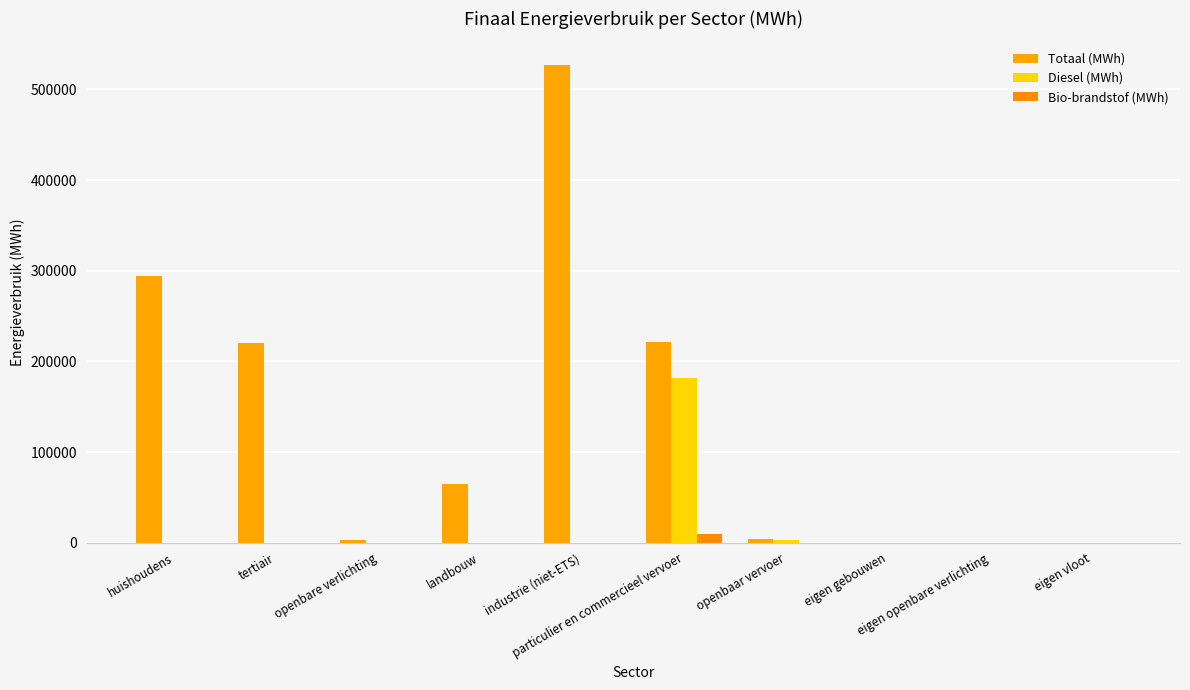

Rank the categories by Diesel (MWh) value from highest to lowest.

particulier en commercieel vervoer, openbaar vervoer, huishoudens, tertiair, openbare verlichting, landbouw, industrie (niet-ETS), eigen gebouwen, eigen openbare verlichting, eigen vloot